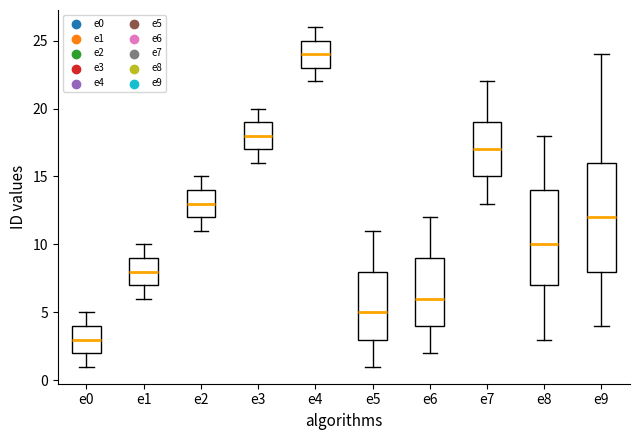

Reading left to right, read every box against the y-axis: the position of its median line, the range the box covers, and the ends of its whiskers. The values are not printed on the chart, so give them approximately, as read against the axis.

e0: median 3, box 2 to 4, whiskers 1 to 5
e1: median 8, box 7 to 9, whiskers 6 to 10
e2: median 13, box 12 to 14, whiskers 11 to 15
e3: median 18, box 17 to 19, whiskers 16 to 20
e4: median 24, box 23 to 25, whiskers 22 to 26
e5: median 5, box 3 to 8, whiskers 1 to 11
e6: median 6, box 4 to 9, whiskers 2 to 12
e7: median 17, box 15 to 19, whiskers 13 to 22
e8: median 10, box 7 to 14, whiskers 3 to 18
e9: median 12, box 8 to 16, whiskers 4 to 24